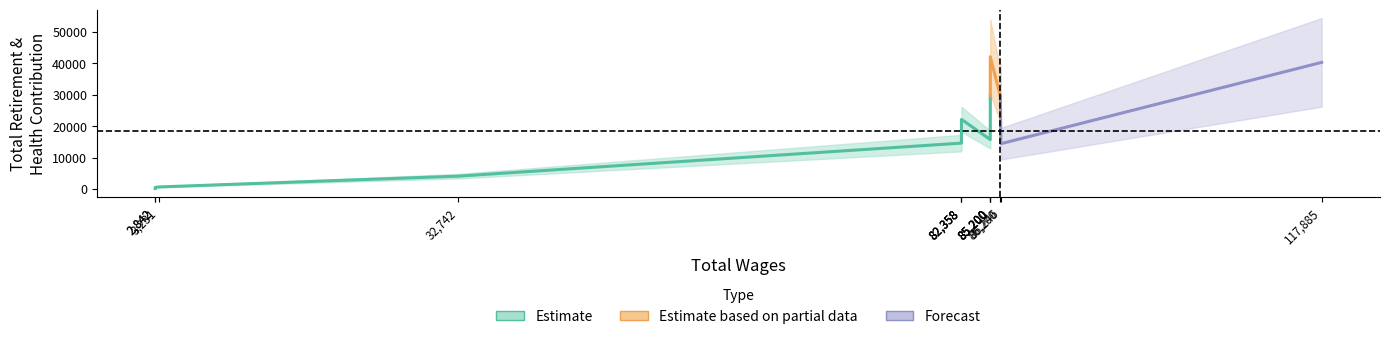

What value does the data have at 82358?

22137